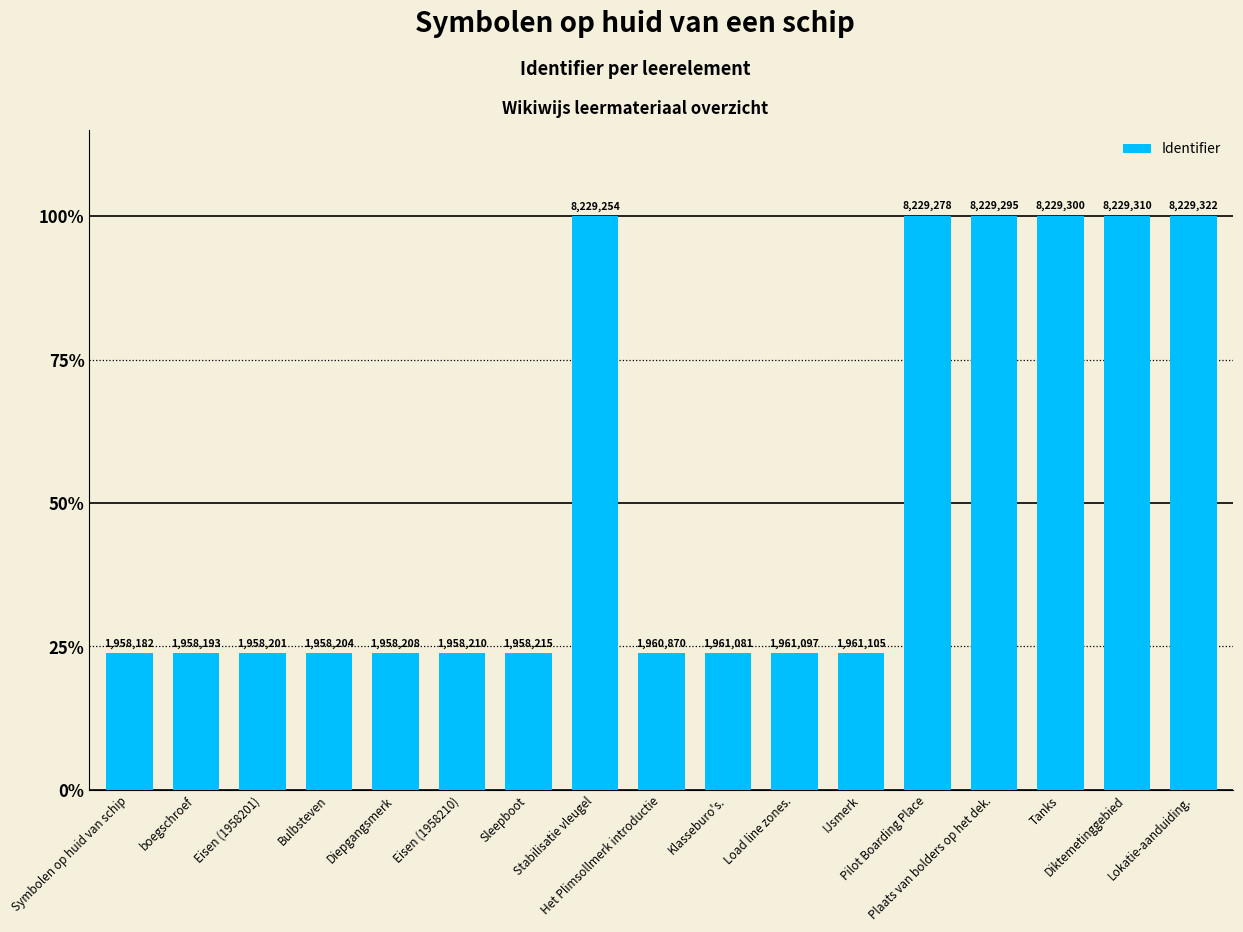

The chart shows a value of 100.0 at Stabilisatie vleugel. True or false?

True